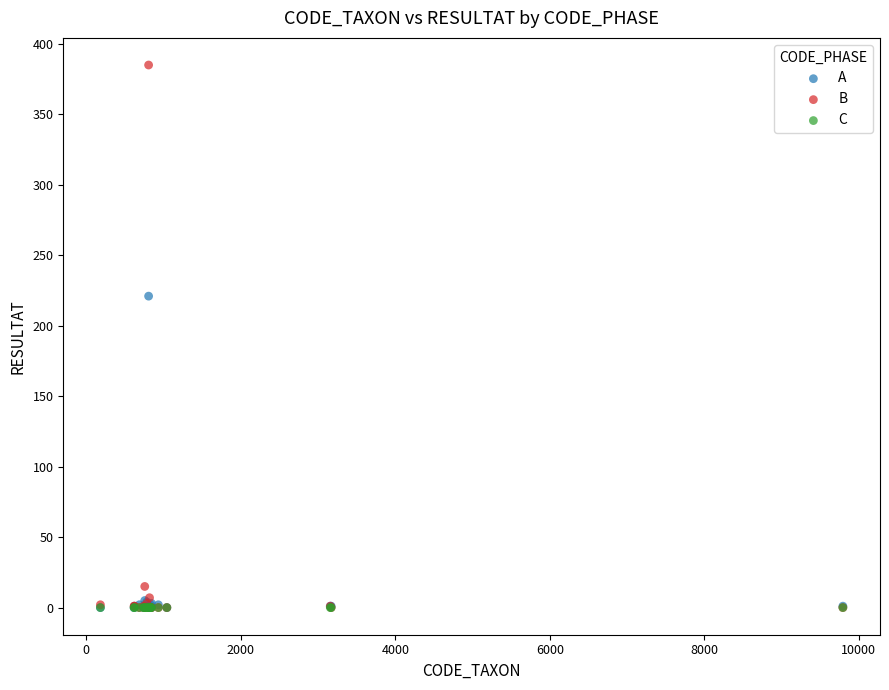

In the B series, what Y value is closest to 192?

15